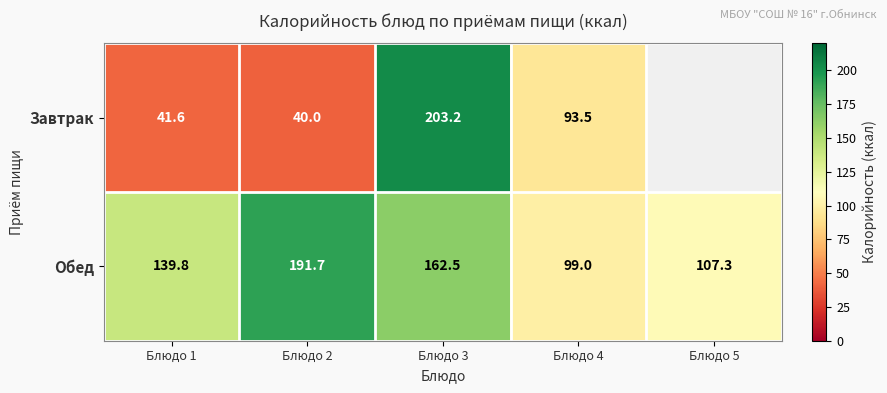

At Блюдо 3, list the series in order from smallest to largest.

Обед, Завтрак